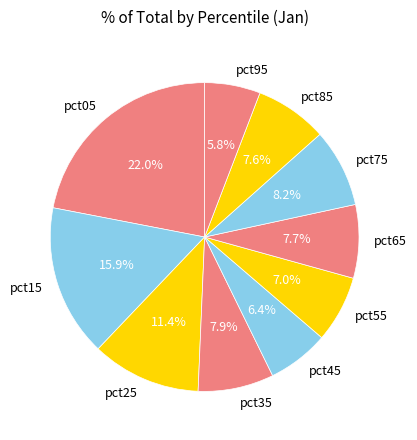

What percentage is the pct75 slice, to the nearest percent?

8%